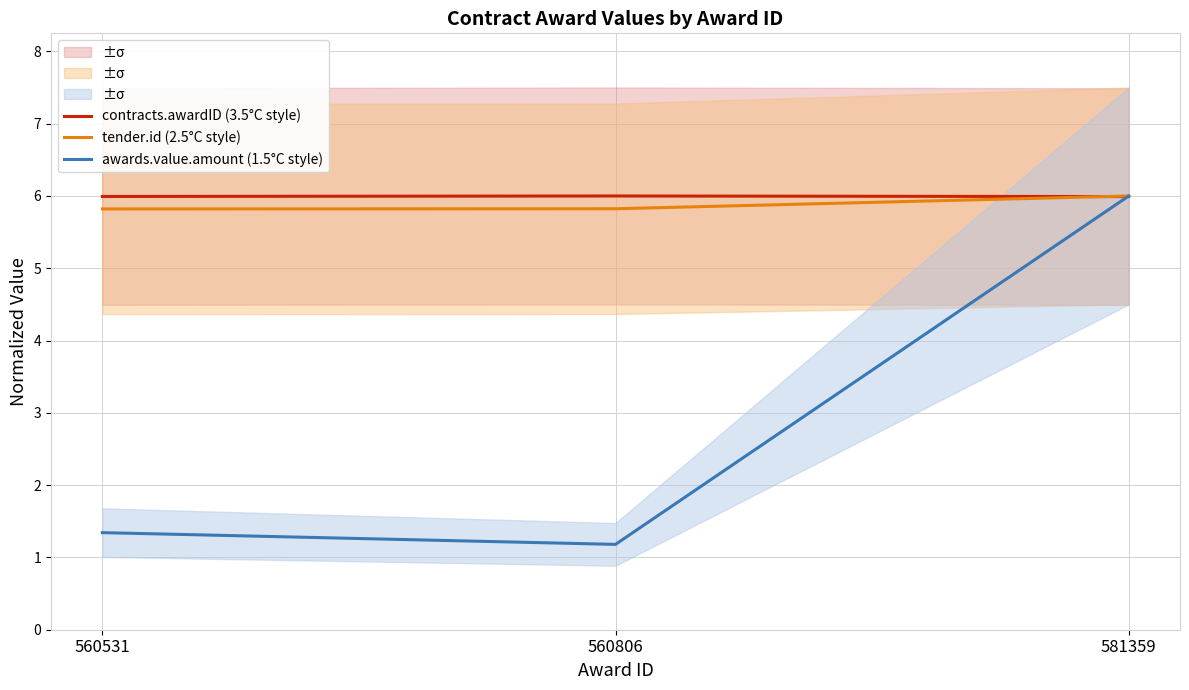

Reading left to right, list all the values displayed in this chart.

contracts.awardID (3.5°C style): 560531=6.0	560806=6.0	581359=6.0
tender.id (2.5°C style): 560531=5.8	560806=5.8	581359=6.0
awards.value.amount (1.5°C style): 560531=1.3	560806=1.2	581359=6.0